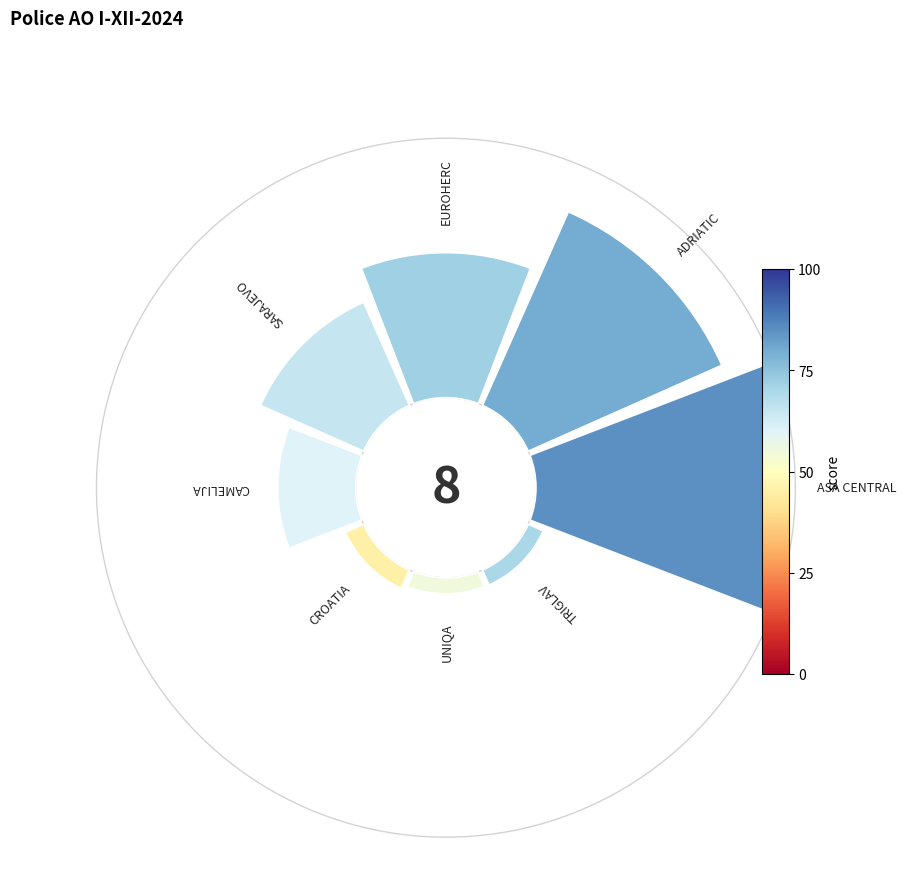

How many slices are in this pie chart?

8